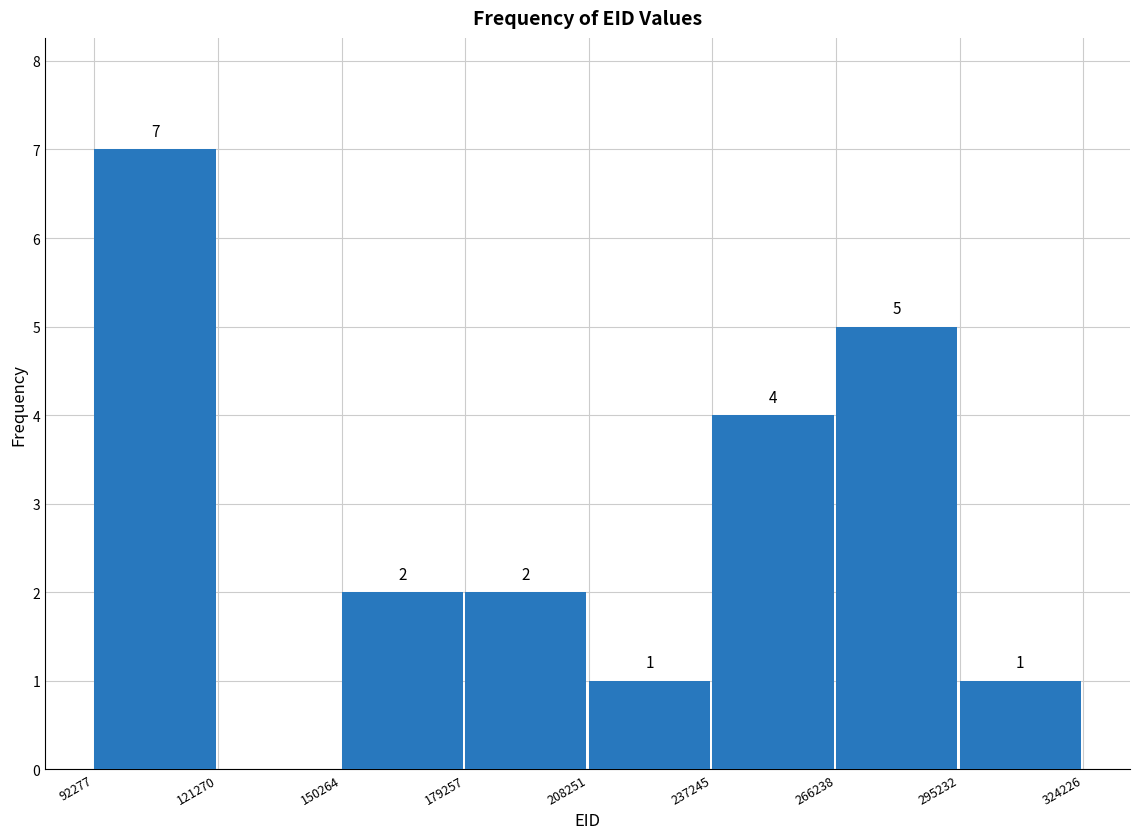

Which range on the x-axis has the tallest bar?

92277 to 121270